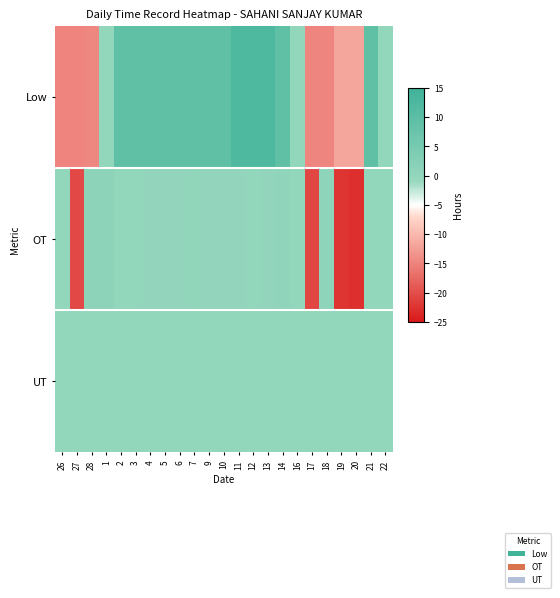

Rank the series by their maximum value, from lowest to highest.

UT, OT, Low